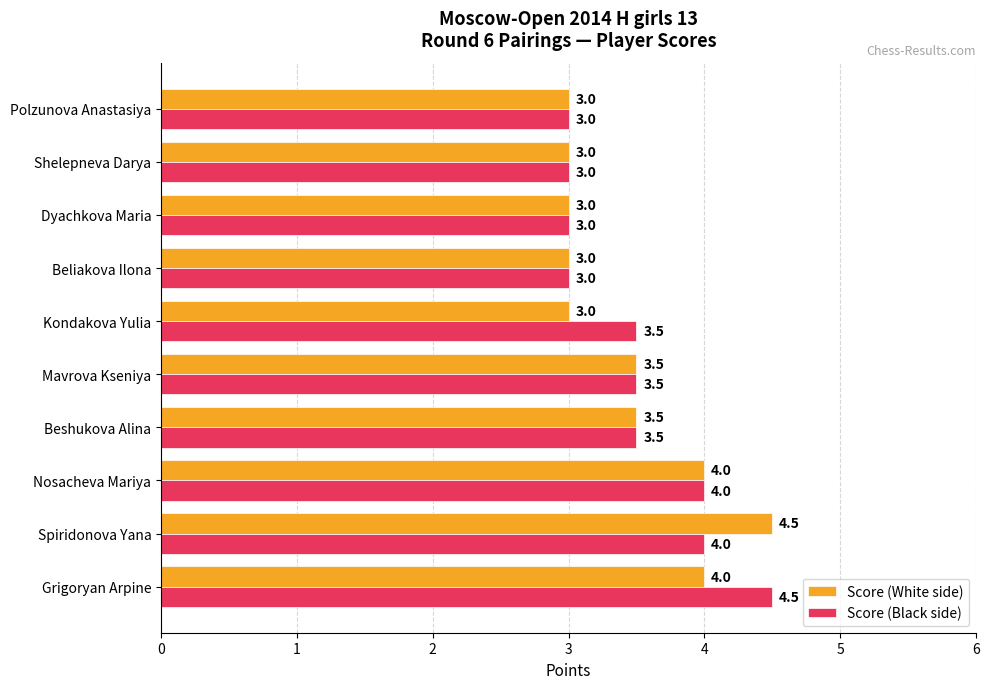

What is the average value of the Score (White side) series?

3.5